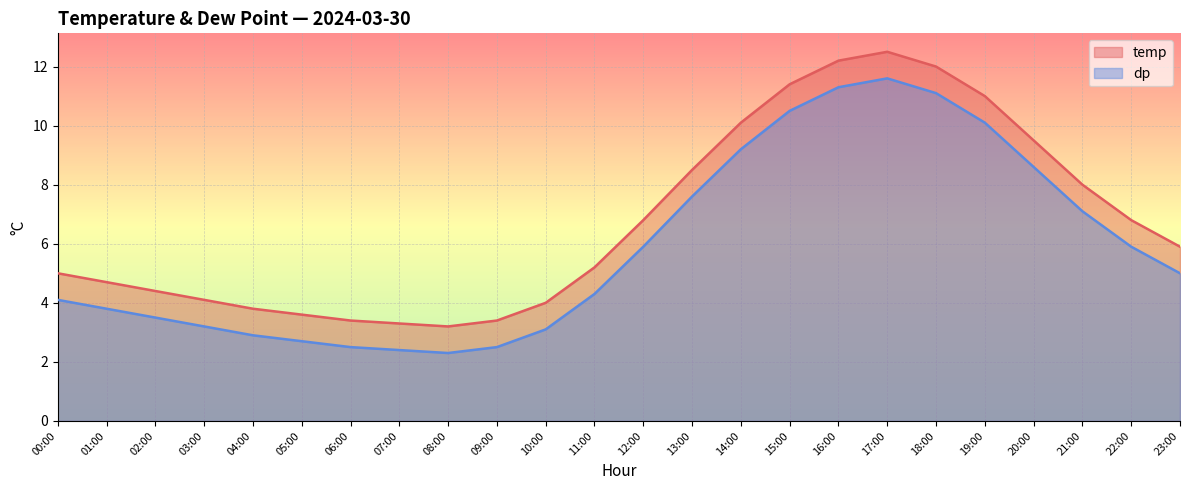

What are all the series names shown in the legend?

temp, dp